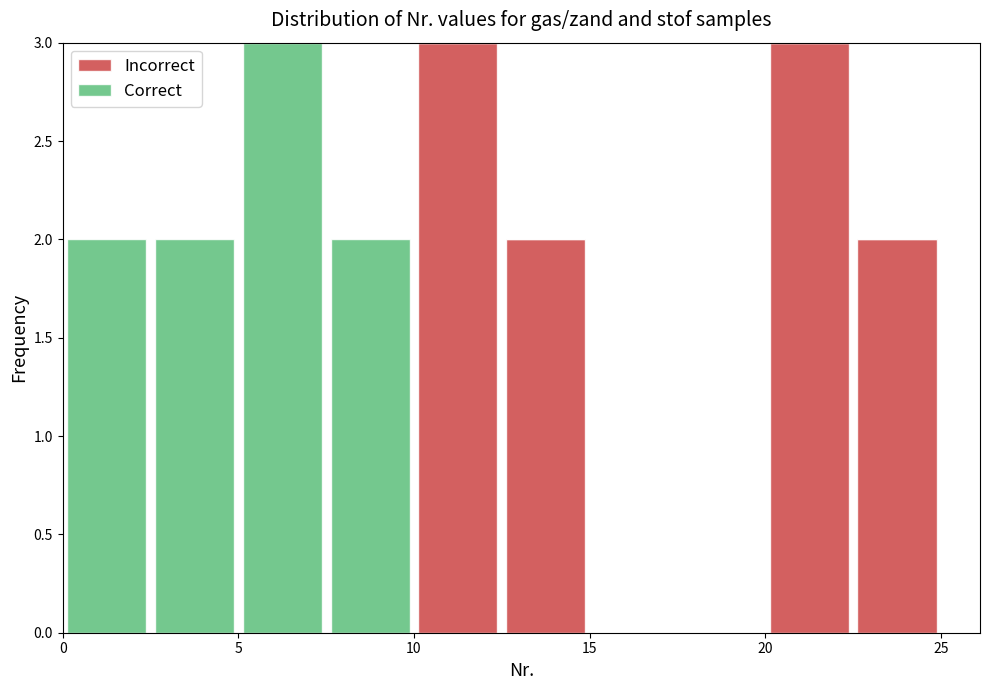

What is the total height of the stacked bar covering 0.0 to 2.5 on the x-axis? The values are not printed on the chart, so give them approximately, as read against the axis.

2